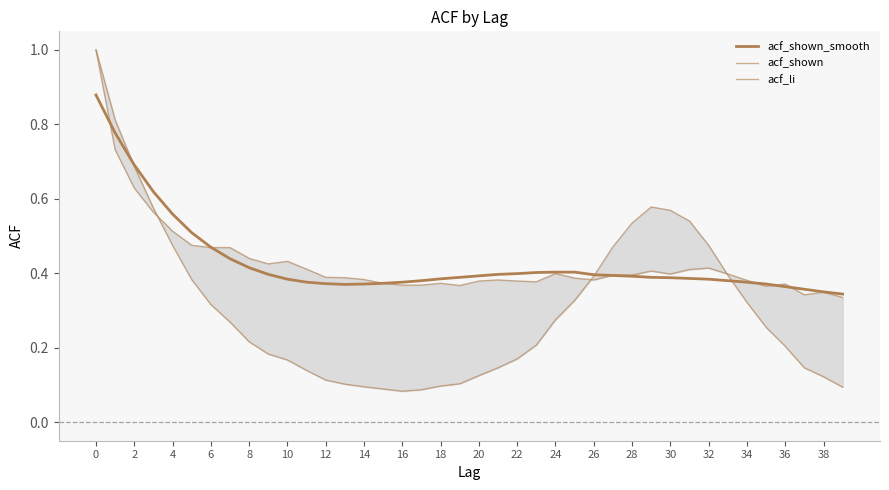

Is the value of acf_li at 31 greater than the value of acf_shown at 39?

Yes